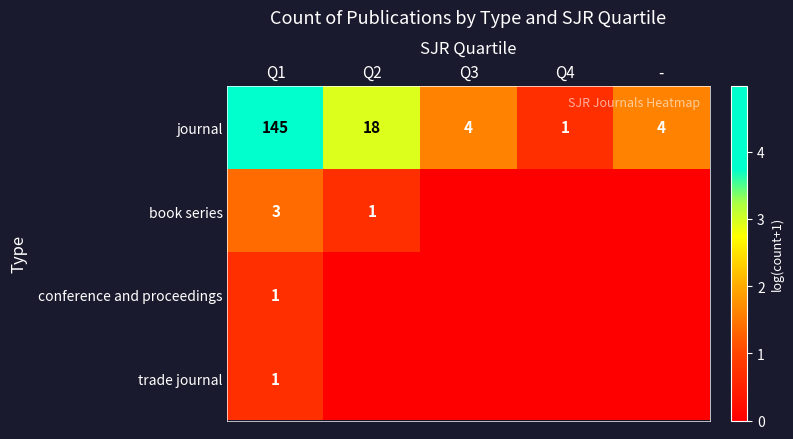

What is the difference between the maximum and minimum values in the journal series?

144